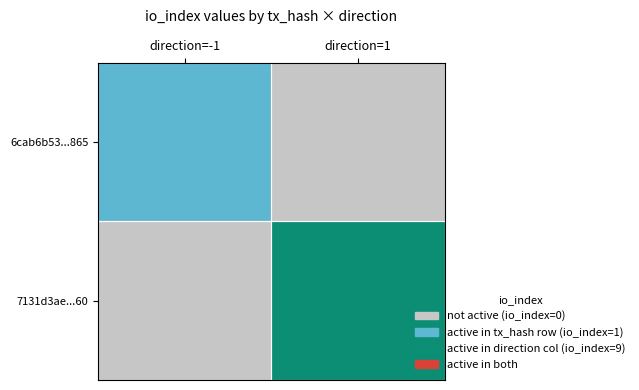

At how many categories does at least one series exceed 0?

2